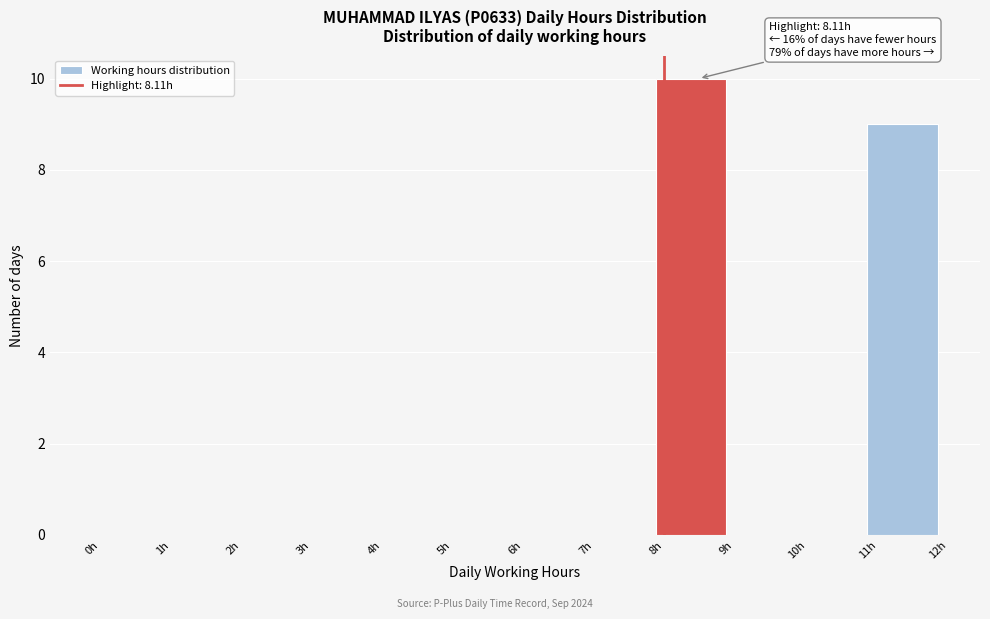

Over which range of the x-axis is the bar tallest?

8 to 9